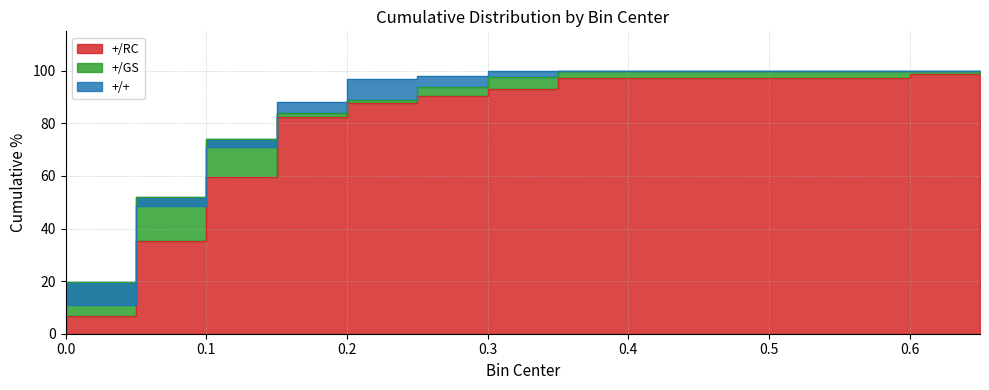

What is the total value across all series at 0.45?

297.3